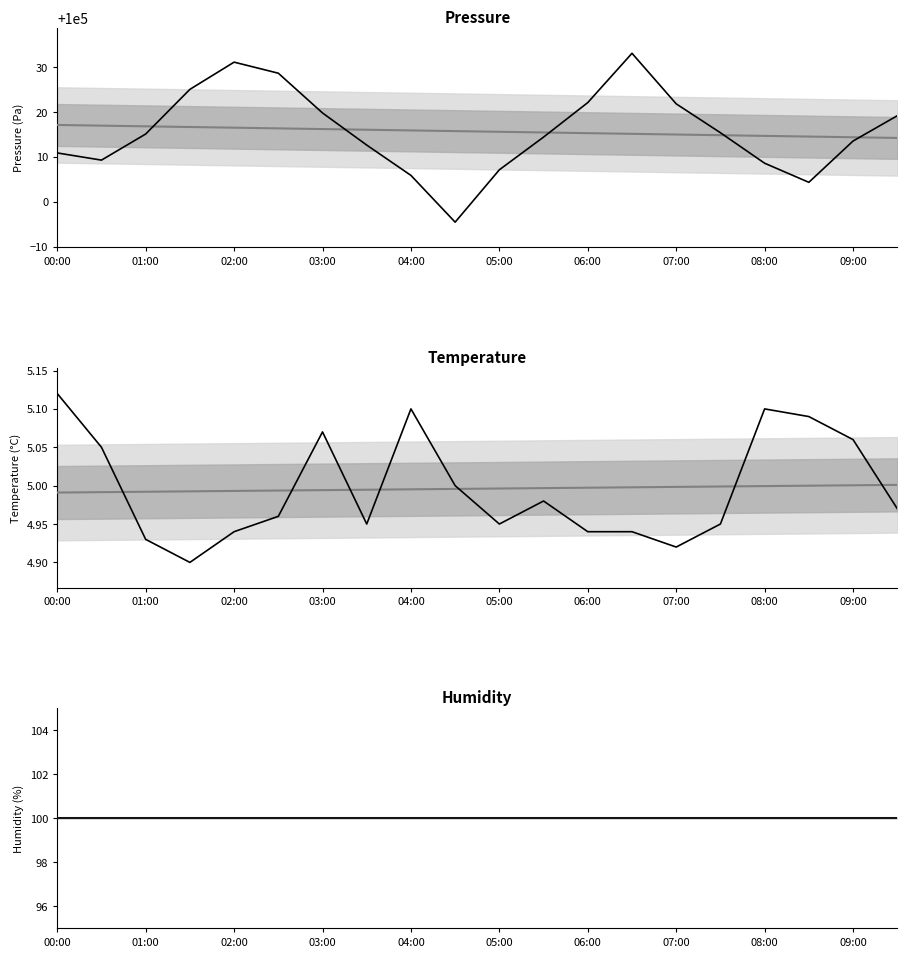

How many categories are shown in the chart?

20